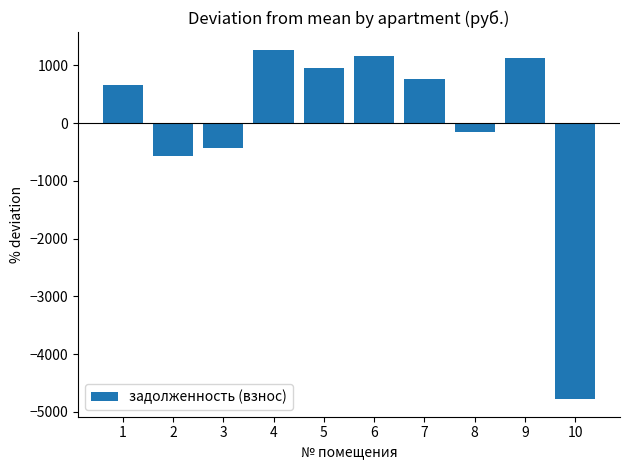

Count the number of data series in this chart.

1